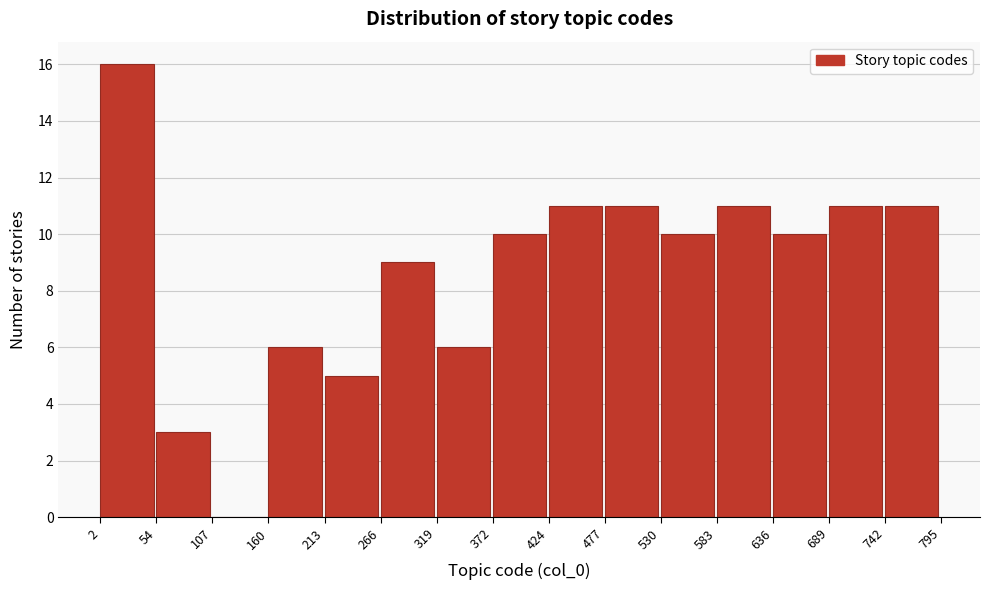

How tall is the bar that spans 372 to 424 on the x-axis? The values are not printed on the chart, so give them approximately, as read against the axis.

10